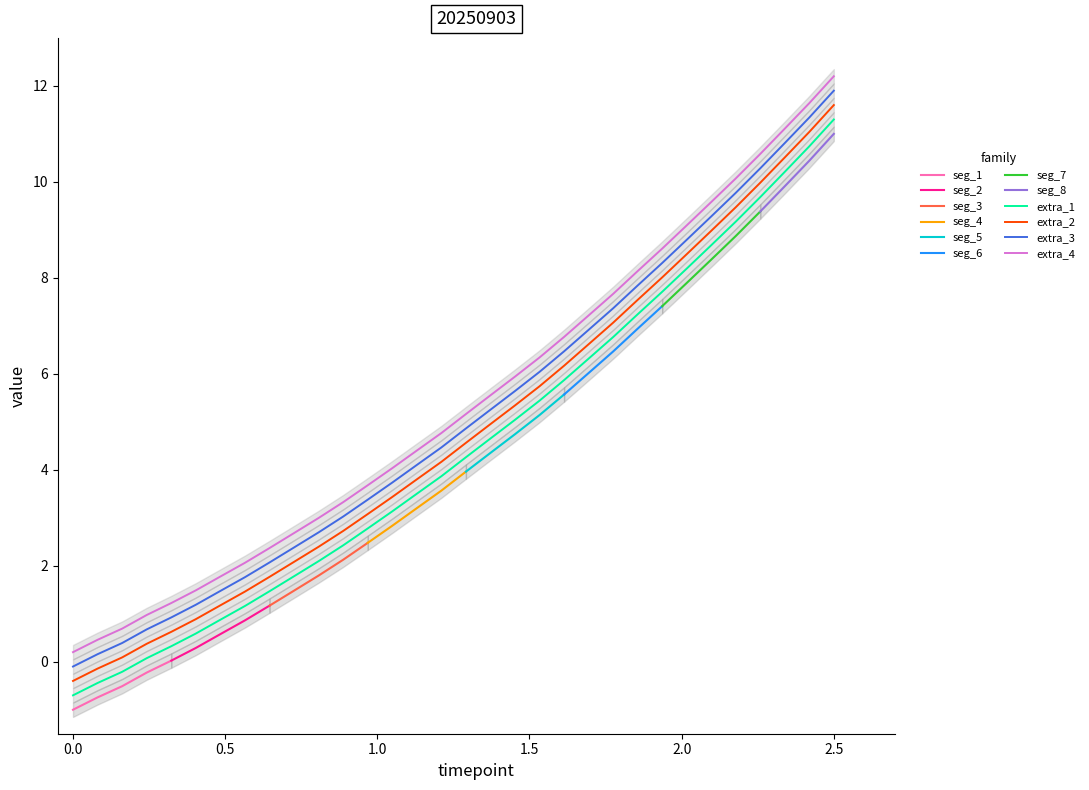

What is the lowest value of the extra_1 series?

-0.7